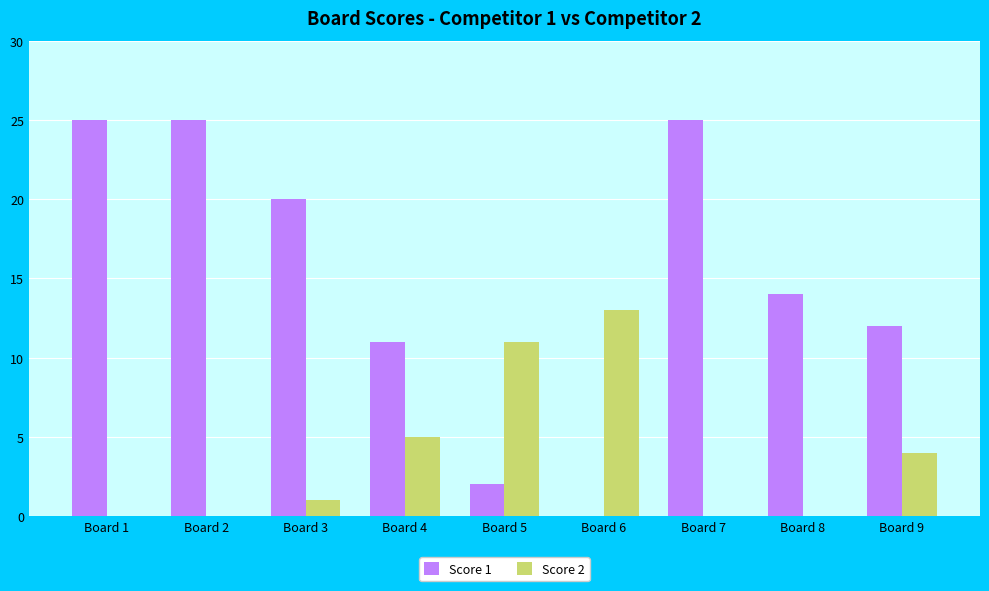

Between Board 4 and Board 5, which series saw the biggest shift?

Score 1